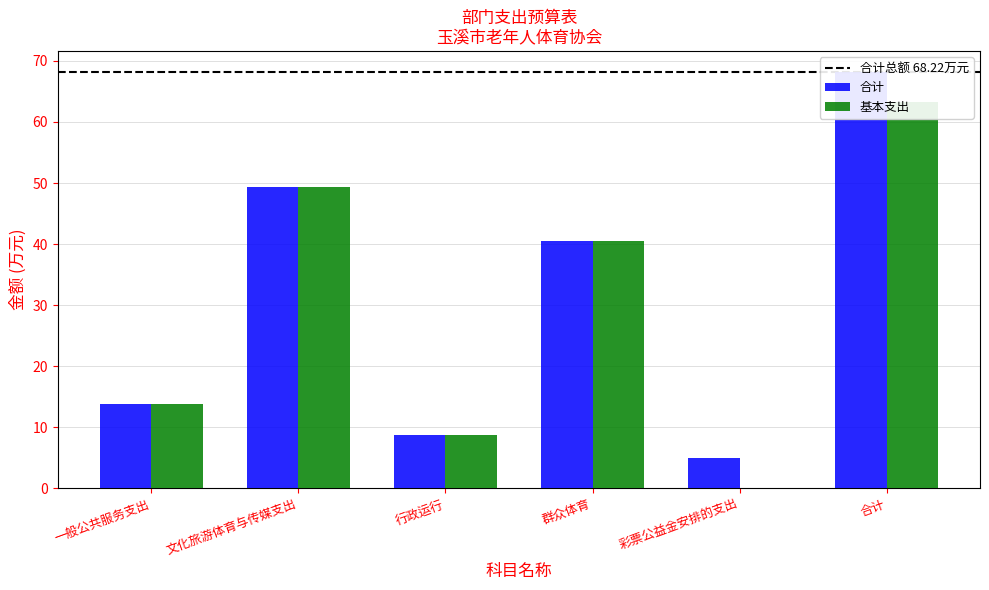

What is the difference between the second highest and minimum values in the 基本支出 series?

49.3